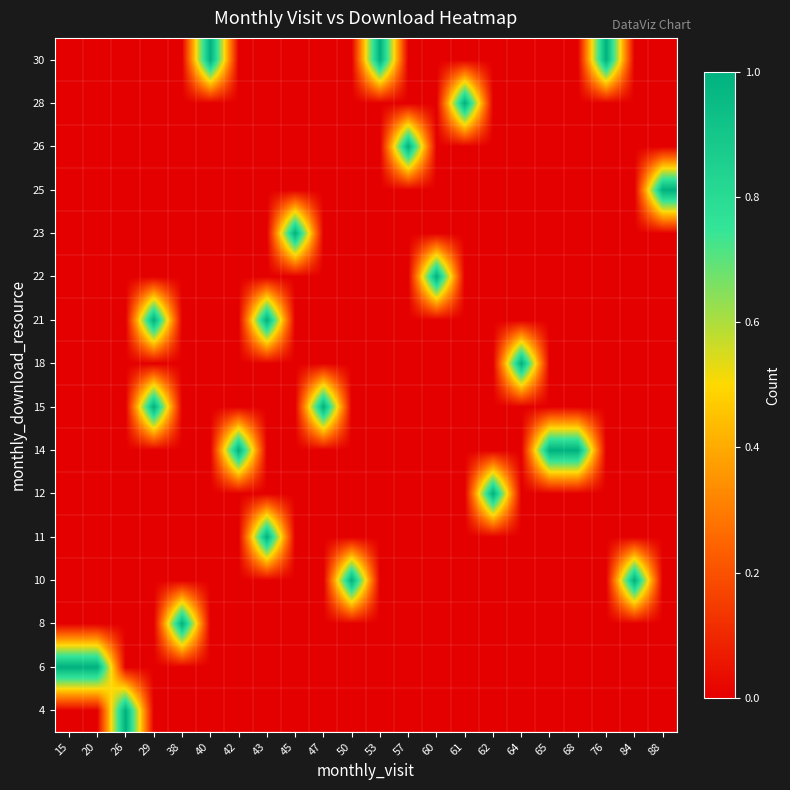

Which label corresponds to the smallest value in the chart?

15